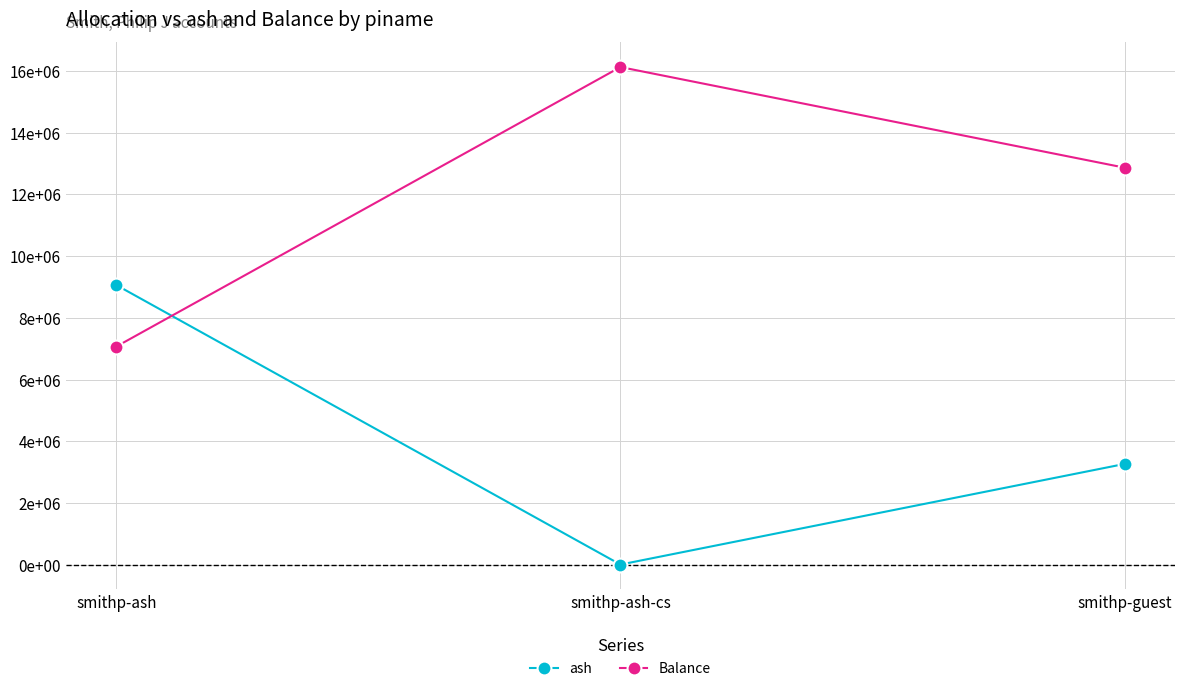

What are all the series names shown in the legend?

ash, Balance